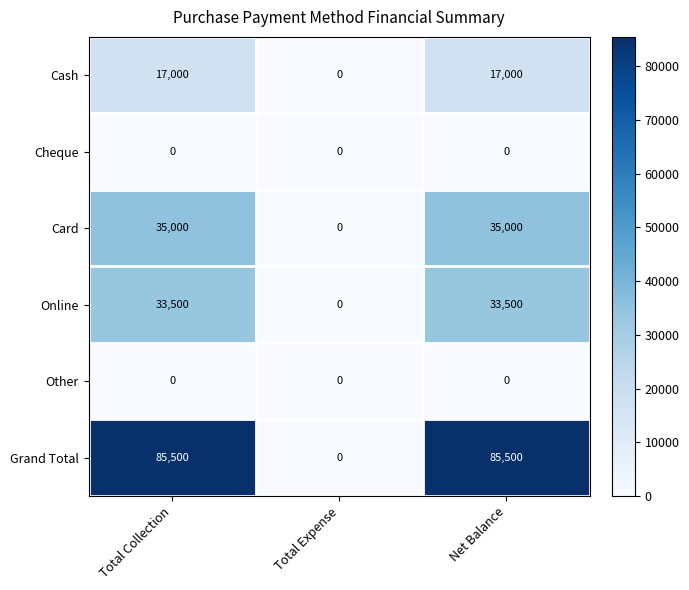

What is the greatest value displayed?

85500